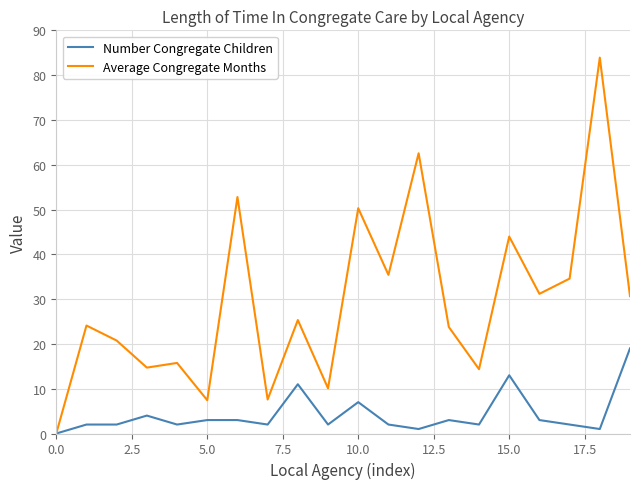

Which series has the largest total across all categories?

Average Congregate Months